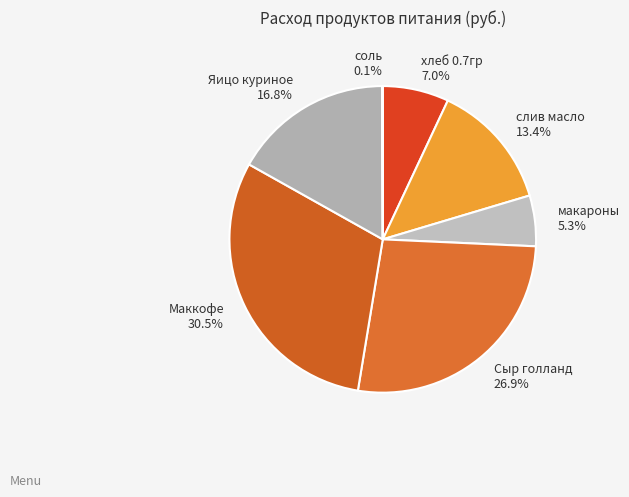

Combined, do макароны and Яицо куриное account for over 50%?

No